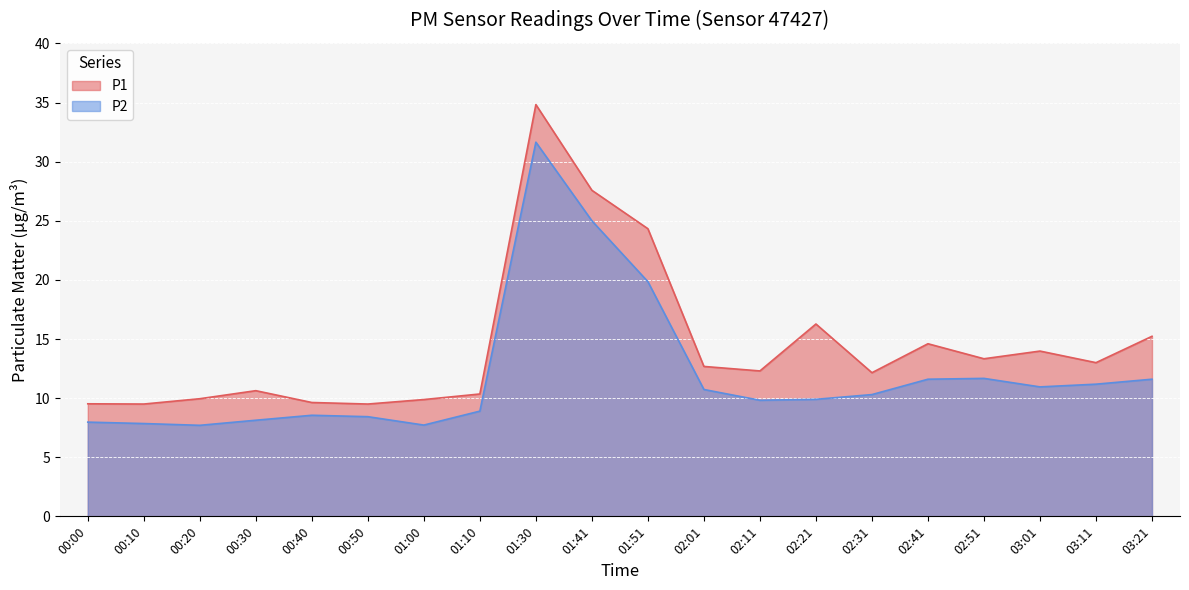

Which series has the largest range (max minus min)?

P1